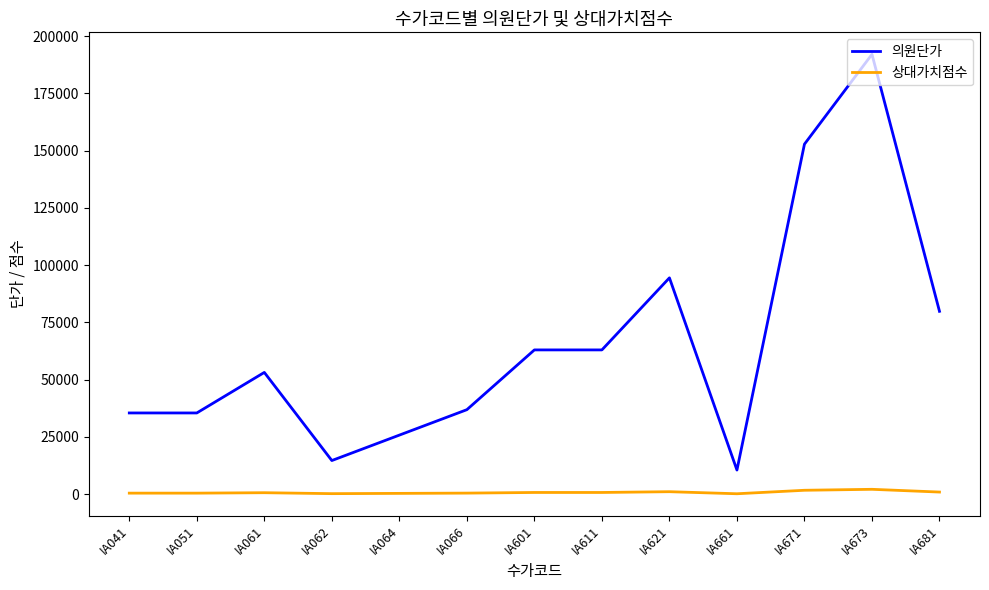

Is the value of 의원단가 at IA062 greater than the value of 상대가치점수 at IA041?

Yes